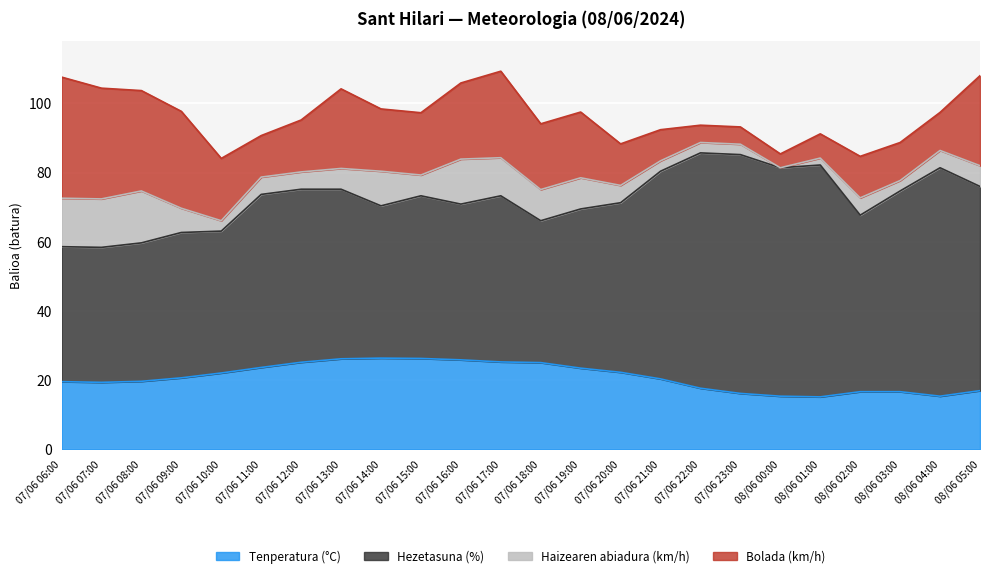

What is the difference between the maximum and minimum values in the Bolada (km/h) series?

31.0